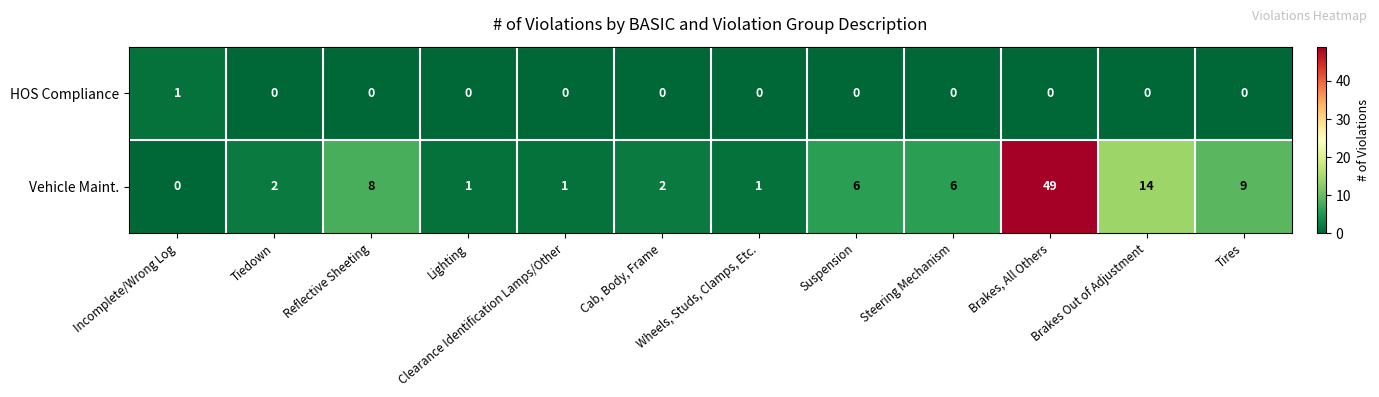

What is the total value across all series at Tires?

9